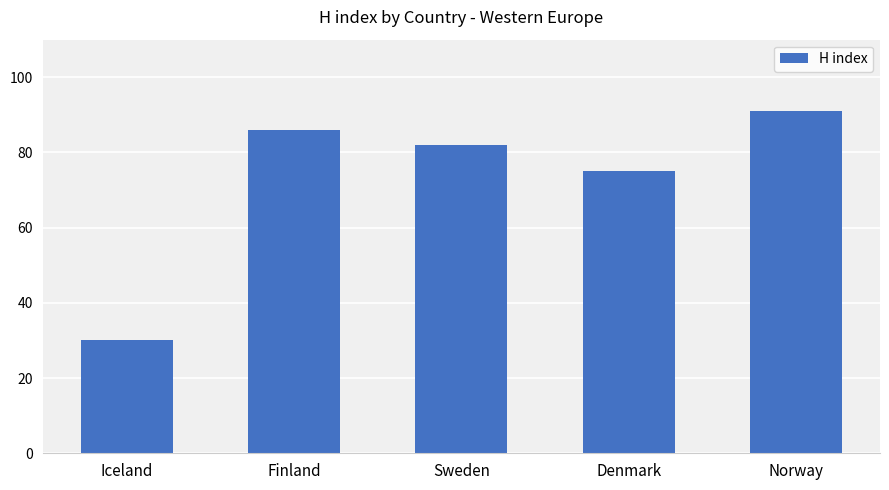

Rank the categories by value from highest to lowest.

Norway, Finland, Sweden, Denmark, Iceland